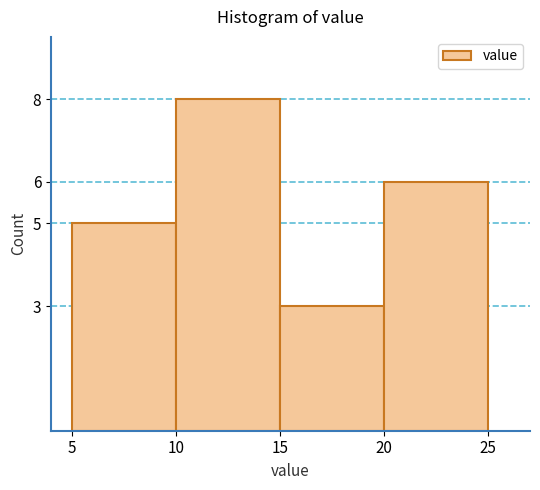

How tall is the bar that spans 10 to 15 on the x-axis? The values are not printed on the chart, so give them approximately, as read against the axis.

8